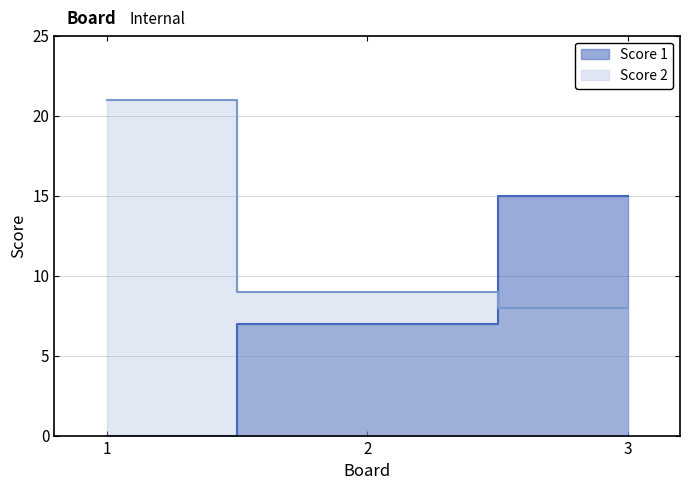

The value of Score 2 at 3 is 14. True or false?

False